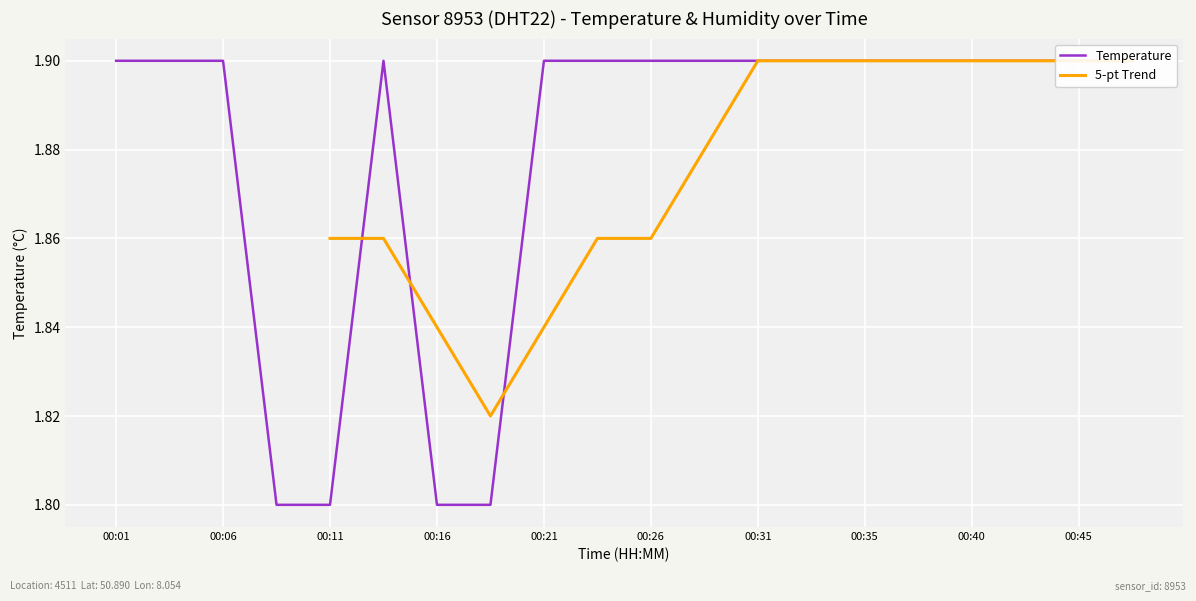

Rank the categories by value from highest to lowest.

00:01, 00:03, 00:06, 00:13, 00:21, 00:23, 00:26, 00:28, 00:31, 00:33, 00:35, 00:38, 00:40, 00:43, 00:45, 00:48, 00:08, 00:11, 00:16, 00:18